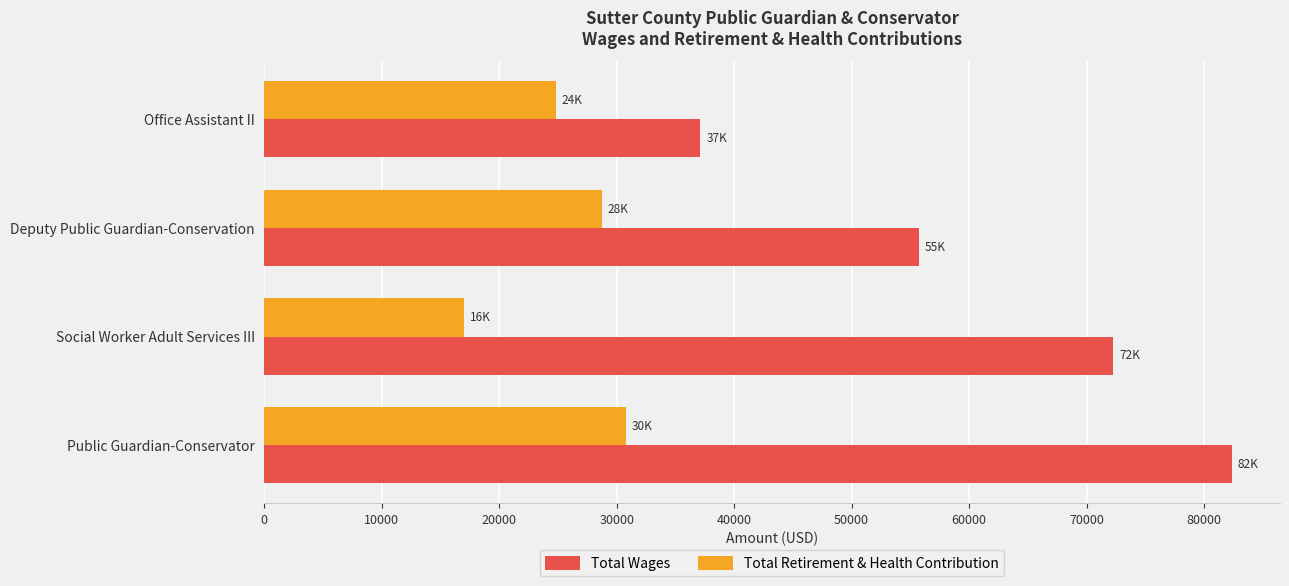

What is the difference between the second highest and minimum values in the Total Retirement & Health Contribution series?

11758